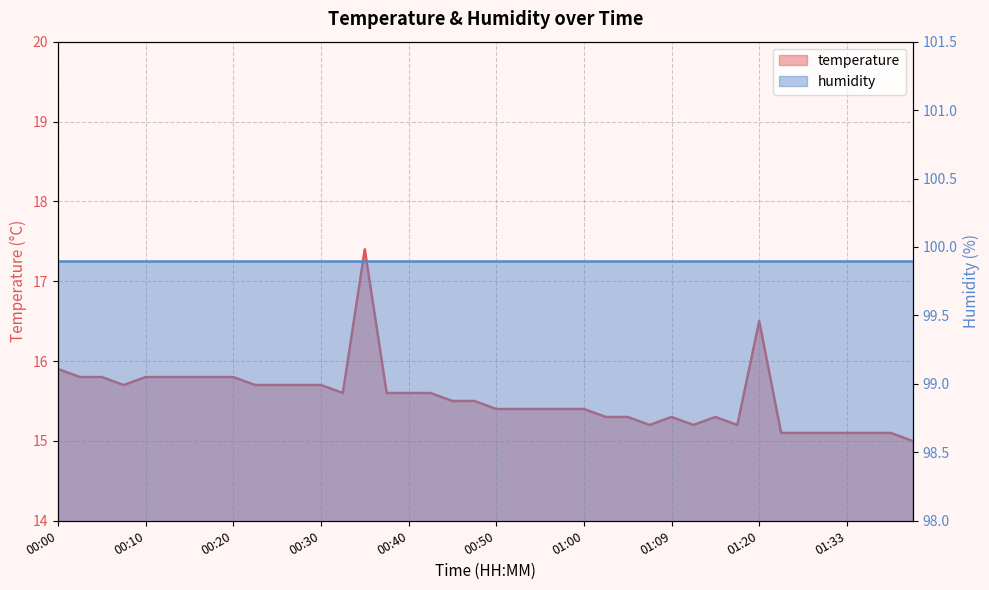

Reading left to right, transcribe all the data shown in this chart.

15.9	15.8	15.8	15.7	15.8	15.8	15.8	15.8	15.8	15.7	15.7	15.7	15.7	15.6	17.4	15.6	15.6	15.6	15.5	15.5	15.4	15.4	15.4	15.4	15.4	15.3	15.3	15.2	15.3	15.2	15.3	15.2	16.5	15.1	15.1	15.1	15.1	15.1	15.1	15.0